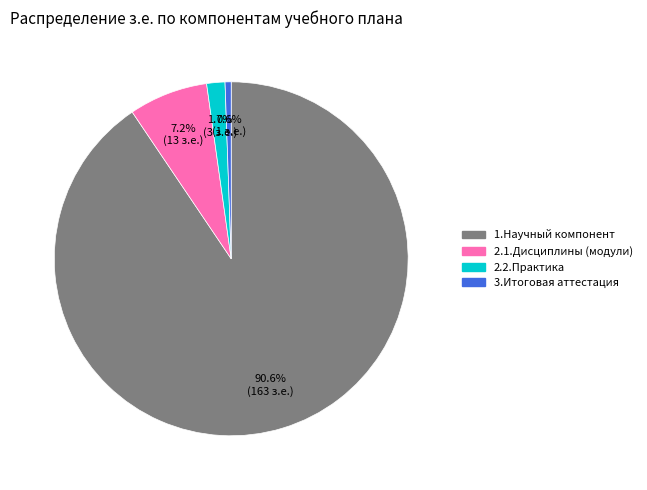

What percentage do 1.Научный компонент and 2.2.Практика together represent?

92.2%